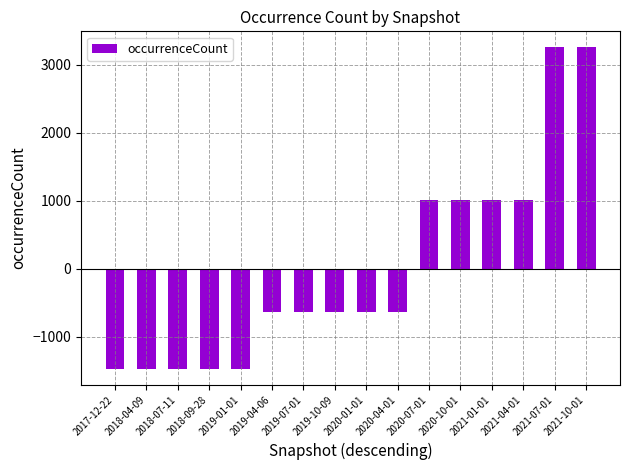

What is the sum of the values at 2018-04-09 and 2019-01-01?

-2940.6